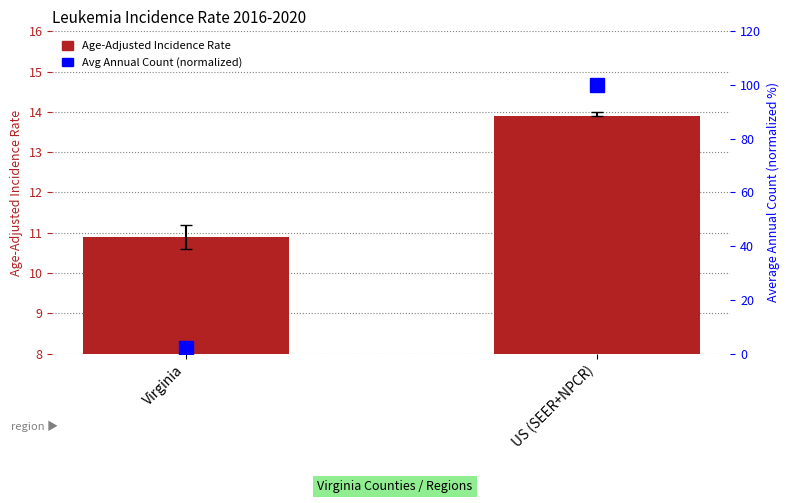

How many groups of bars are there?

2